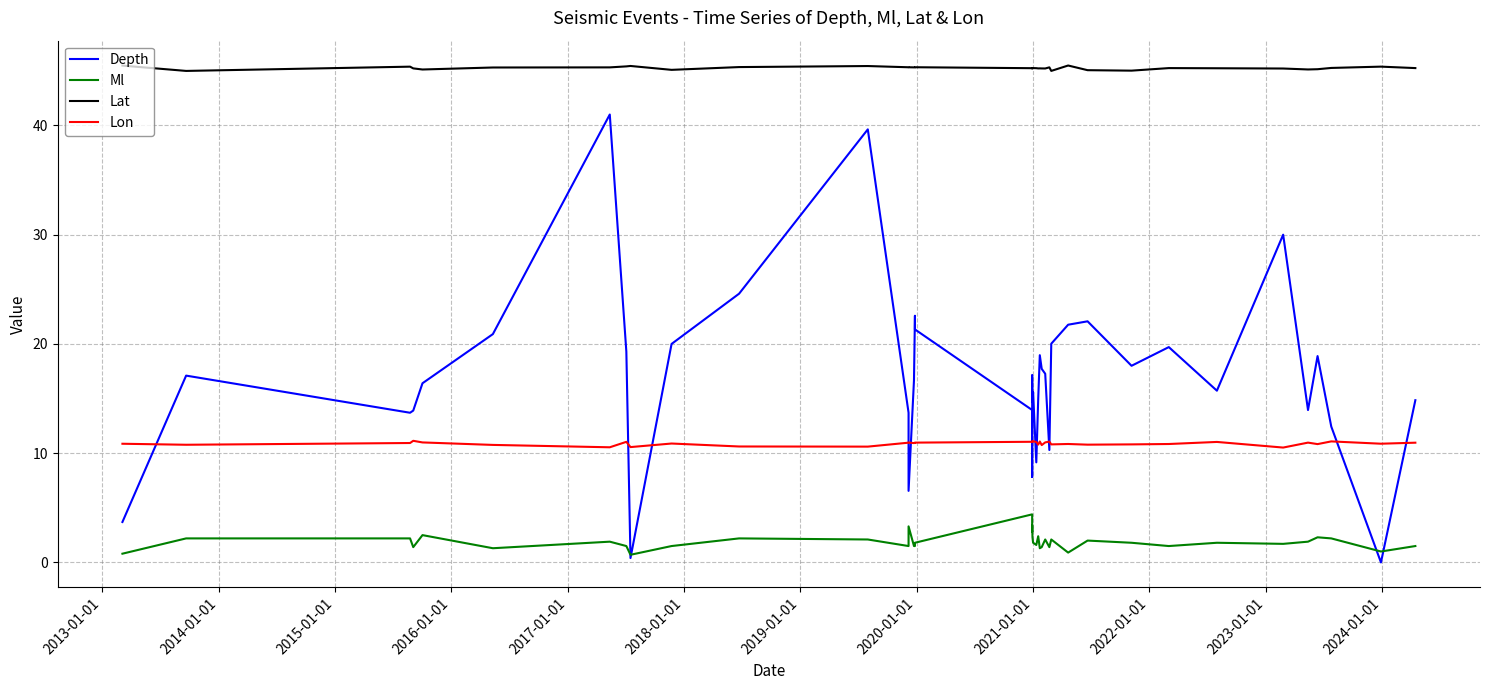

What is the sum of all Lat values?

1810.2